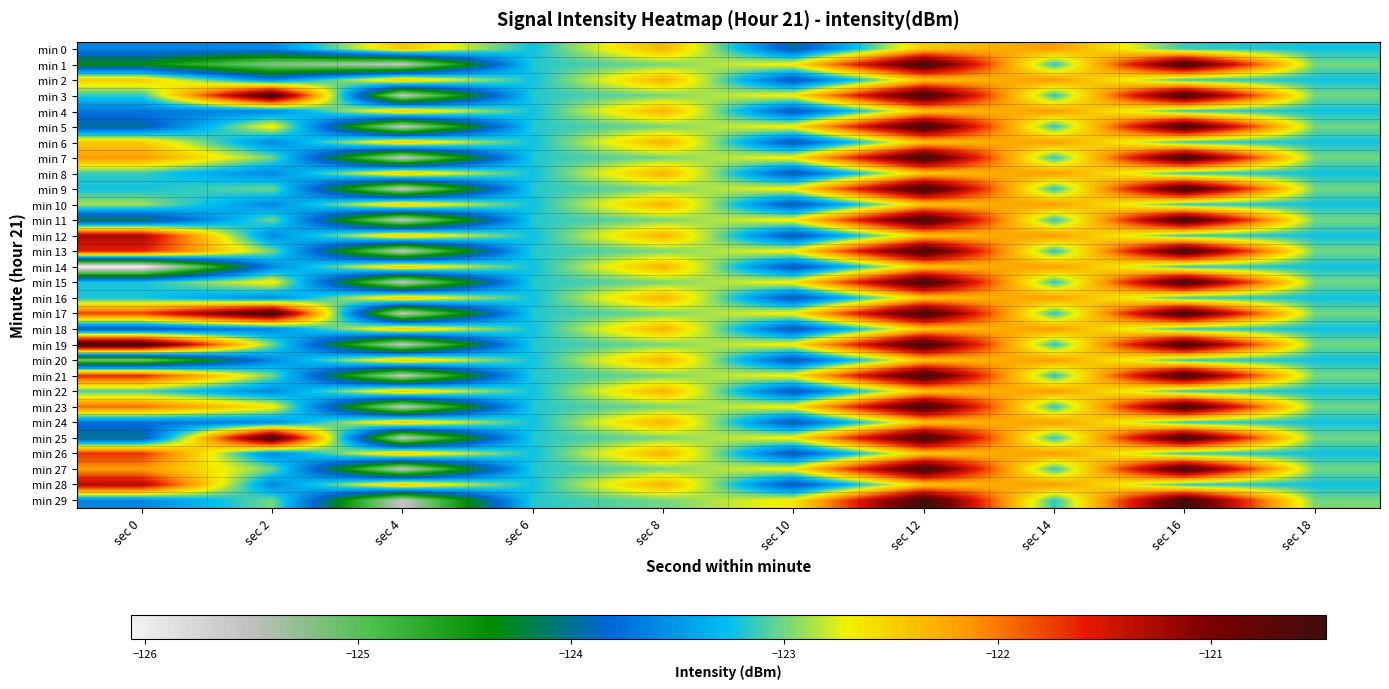

Reading left to right, what are all the values shown in this chart?

min 0: sec 0=-123.6	sec 2=-123.6	sec 4=-122.4	sec 6=-123.2	sec 8=-122.3	sec 10=-124.0	sec 12=-122.5	sec 14=-122.2	sec 16=-123.1	sec 18=-123.2
min 1: sec 0=-124.4	sec 2=-125.2	sec 4=-125.6	sec 6=-123.2	sec 8=-123.0	sec 10=-122.6	sec 12=-120.5	sec 14=-123.2	sec 16=-120.5	sec 18=-123.0
min 2: sec 0=-122.5	sec 2=-123.6	sec 4=-122.4	sec 6=-123.2	sec 8=-122.3	sec 10=-124.0	sec 12=-122.5	sec 14=-122.2	sec 16=-123.1	sec 18=-123.2
min 3: sec 0=-123.2	sec 2=-120.5	sec 4=-125.6	sec 6=-123.2	sec 8=-123.0	sec 10=-122.6	sec 12=-120.5	sec 14=-123.2	sec 16=-120.5	sec 18=-123.0
min 4: sec 0=-123.7	sec 2=-123.6	sec 4=-122.4	sec 6=-123.2	sec 8=-122.3	sec 10=-124.0	sec 12=-122.5	sec 14=-122.2	sec 16=-123.1	sec 18=-123.2
min 5: sec 0=-124.0	sec 2=-122.6	sec 4=-125.6	sec 6=-123.2	sec 8=-123.0	sec 10=-122.6	sec 12=-120.5	sec 14=-123.2	sec 16=-120.5	sec 18=-123.0
min 6: sec 0=-122.5	sec 2=-123.6	sec 4=-122.4	sec 6=-123.2	sec 8=-122.3	sec 10=-124.0	sec 12=-122.5	sec 14=-122.2	sec 16=-123.1	sec 18=-123.2
min 7: sec 0=-122.2	sec 2=-123.0	sec 4=-125.6	sec 6=-123.2	sec 8=-123.0	sec 10=-122.6	sec 12=-120.5	sec 14=-123.2	sec 16=-120.5	sec 18=-123.0
min 8: sec 0=-123.1	sec 2=-123.6	sec 4=-122.4	sec 6=-123.2	sec 8=-122.3	sec 10=-124.0	sec 12=-122.5	sec 14=-122.2	sec 16=-123.1	sec 18=-123.2
min 9: sec 0=-123.2	sec 2=-123.0	sec 4=-125.6	sec 6=-123.2	sec 8=-123.0	sec 10=-122.6	sec 12=-120.5	sec 14=-123.2	sec 16=-120.5	sec 18=-123.0
min 10: sec 0=-122.9	sec 2=-123.6	sec 4=-122.4	sec 6=-123.2	sec 8=-122.3	sec 10=-124.0	sec 12=-122.5	sec 14=-122.2	sec 16=-123.1	sec 18=-123.2
min 11: sec 0=-124.2	sec 2=-123.0	sec 4=-125.6	sec 6=-123.2	sec 8=-123.0	sec 10=-122.6	sec 12=-120.5	sec 14=-123.2	sec 16=-120.5	sec 18=-123.0
min 12: sec 0=-121.3	sec 2=-123.6	sec 4=-122.4	sec 6=-123.2	sec 8=-122.3	sec 10=-124.0	sec 12=-122.5	sec 14=-122.2	sec 16=-123.1	sec 18=-123.2
min 13: sec 0=-121.6	sec 2=-123.0	sec 4=-125.6	sec 6=-123.2	sec 8=-123.0	sec 10=-122.6	sec 12=-120.5	sec 14=-123.2	sec 16=-120.5	sec 18=-123.0
min 14: sec 0=-126.1	sec 2=-123.6	sec 4=-122.4	sec 6=-123.2	sec 8=-122.3	sec 10=-124.0	sec 12=-122.5	sec 14=-122.2	sec 16=-123.1	sec 18=-123.2
min 15: sec 0=-123.2	sec 2=-122.6	sec 4=-125.6	sec 6=-123.2	sec 8=-123.0	sec 10=-122.6	sec 12=-120.5	sec 14=-123.2	sec 16=-120.5	sec 18=-123.0
min 16: sec 0=-123.2	sec 2=-123.6	sec 4=-122.4	sec 6=-123.2	sec 8=-122.3	sec 10=-124.0	sec 12=-122.5	sec 14=-122.2	sec 16=-123.1	sec 18=-123.2
min 17: sec 0=-121.8	sec 2=-120.5	sec 4=-125.6	sec 6=-123.2	sec 8=-123.0	sec 10=-122.6	sec 12=-120.5	sec 14=-123.2	sec 16=-120.5	sec 18=-123.0
min 18: sec 0=-124.0	sec 2=-123.6	sec 4=-122.4	sec 6=-123.2	sec 8=-122.3	sec 10=-124.0	sec 12=-122.5	sec 14=-122.2	sec 16=-123.1	sec 18=-123.2
min 19: sec 0=-120.5	sec 2=-123.0	sec 4=-125.6	sec 6=-123.2	sec 8=-123.0	sec 10=-122.6	sec 12=-120.5	sec 14=-123.2	sec 16=-120.5	sec 18=-123.0
min 20: sec 0=-125.1	sec 2=-123.6	sec 4=-122.4	sec 6=-123.2	sec 8=-122.3	sec 10=-124.0	sec 12=-122.5	sec 14=-122.2	sec 16=-123.1	sec 18=-123.2
min 21: sec 0=-121.6	sec 2=-123.0	sec 4=-125.6	sec 6=-123.2	sec 8=-123.0	sec 10=-122.6	sec 12=-120.5	sec 14=-123.2	sec 16=-120.5	sec 18=-123.0
min 22: sec 0=-123.1	sec 2=-123.6	sec 4=-122.4	sec 6=-123.2	sec 8=-122.3	sec 10=-124.0	sec 12=-122.5	sec 14=-122.2	sec 16=-123.1	sec 18=-123.2
min 23: sec 0=-121.9	sec 2=-122.6	sec 4=-125.6	sec 6=-123.2	sec 8=-123.0	sec 10=-122.6	sec 12=-120.5	sec 14=-123.2	sec 16=-120.5	sec 18=-123.0
min 24: sec 0=-123.8	sec 2=-123.6	sec 4=-122.4	sec 6=-123.2	sec 8=-122.3	sec 10=-124.0	sec 12=-122.5	sec 14=-122.2	sec 16=-123.1	sec 18=-123.2
min 25: sec 0=-124.0	sec 2=-120.5	sec 4=-125.6	sec 6=-123.2	sec 8=-123.0	sec 10=-122.6	sec 12=-120.5	sec 14=-123.2	sec 16=-120.5	sec 18=-123.0
min 26: sec 0=-121.7	sec 2=-123.6	sec 4=-122.4	sec 6=-123.2	sec 8=-122.3	sec 10=-124.0	sec 12=-122.5	sec 14=-122.2	sec 16=-123.1	sec 18=-123.2
min 27: sec 0=-122.2	sec 2=-123.0	sec 4=-125.6	sec 6=-123.2	sec 8=-123.0	sec 10=-122.6	sec 12=-120.5	sec 14=-123.2	sec 16=-120.5	sec 18=-123.0
min 28: sec 0=-121.3	sec 2=-123.6	sec 4=-122.4	sec 6=-123.2	sec 8=-122.3	sec 10=-124.0	sec 12=-122.5	sec 14=-122.2	sec 16=-123.1	sec 18=-123.2
min 29: sec 0=-123.6	sec 2=-123.0	sec 4=-125.6	sec 6=-123.2	sec 8=-123.0	sec 10=-122.6	sec 12=-120.5	sec 14=-123.2	sec 16=-120.5	sec 18=-123.0